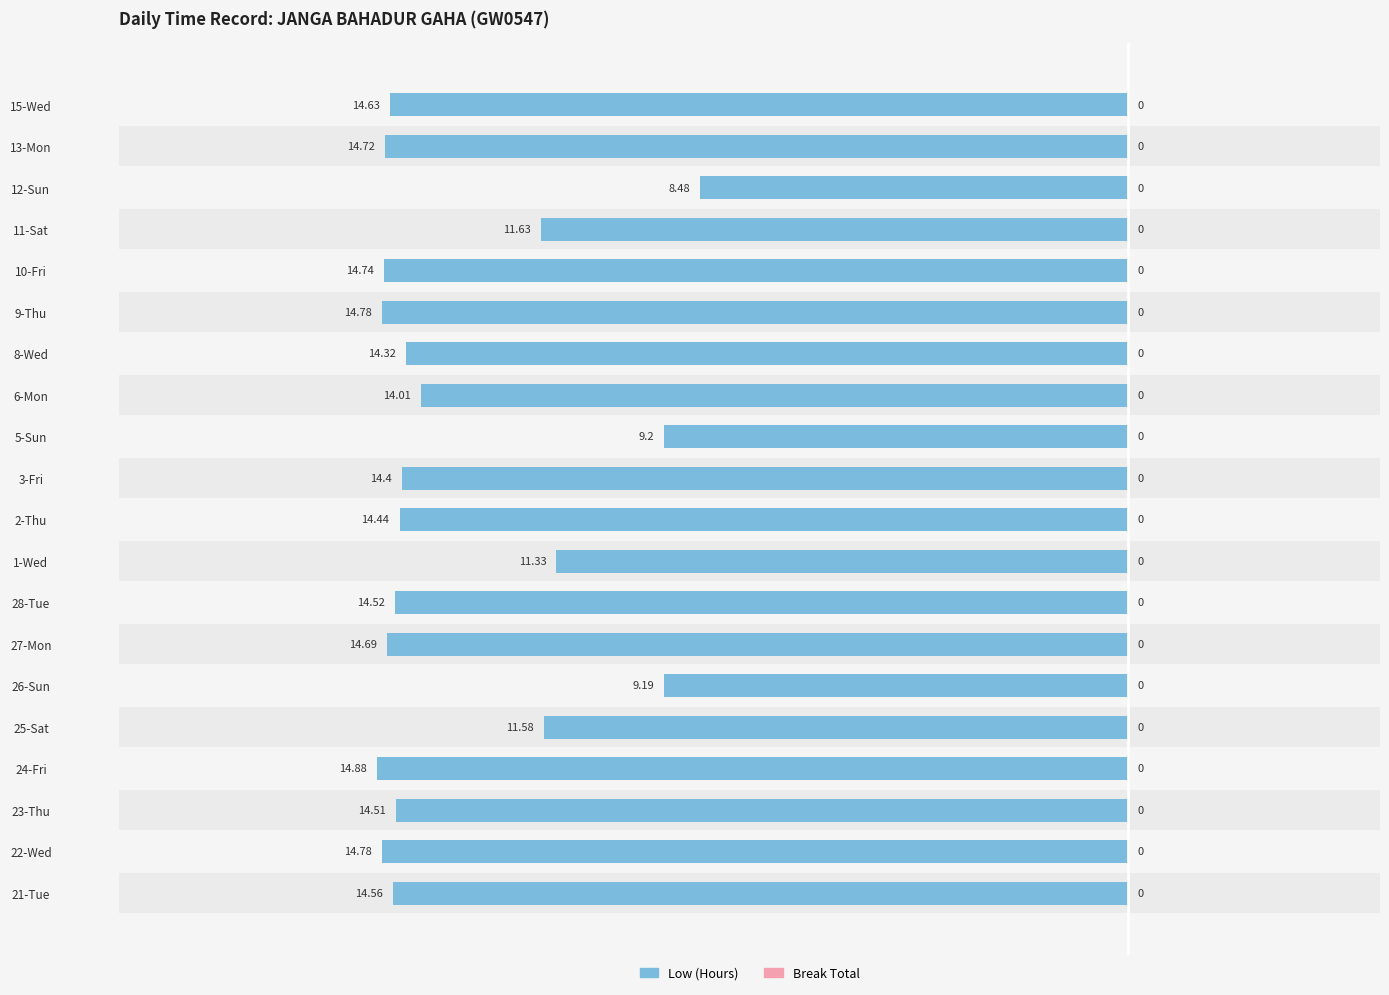

What are all the series names shown in the legend?

Low (Hours), Break Total